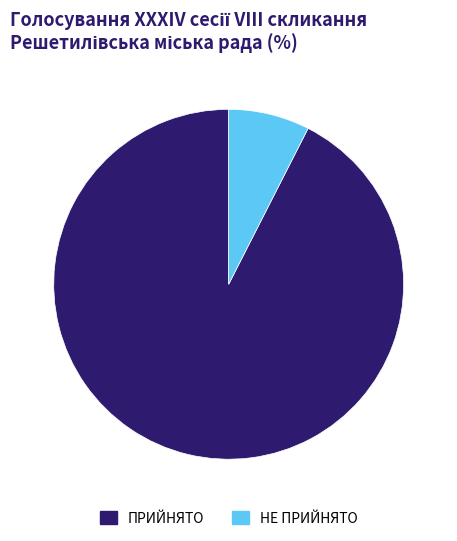

Is there any slice that represents more than half of the pie?

Yes